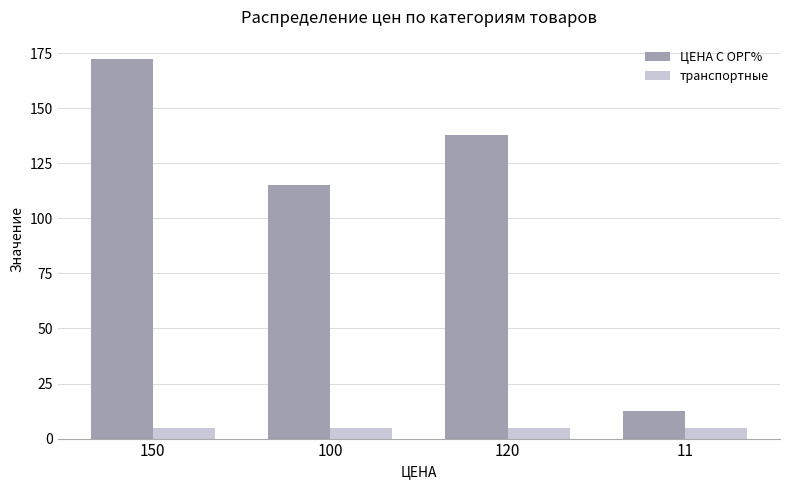

What position from the left is 150?

1